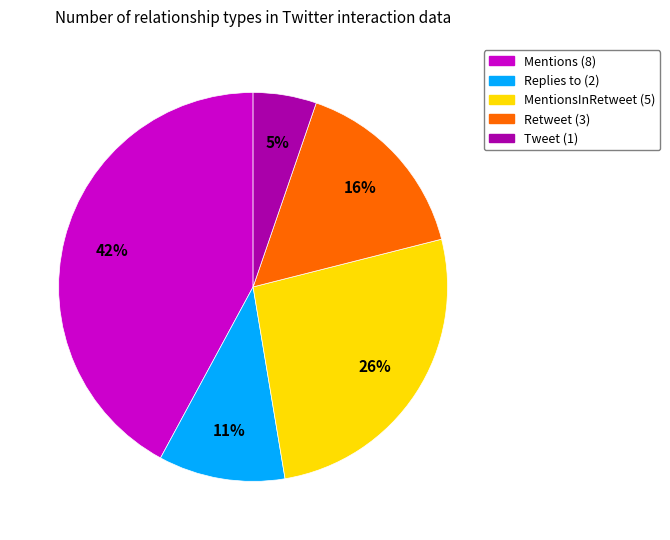

To the nearest percent, what is the difference between the largest and smallest slice percentages?

37%